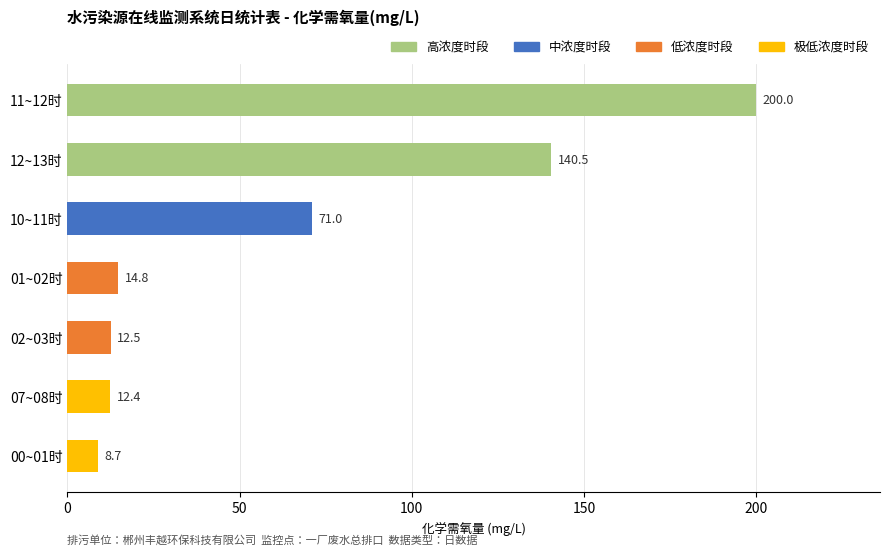

True or false: the data shows 140.5 at 12~13时.

True